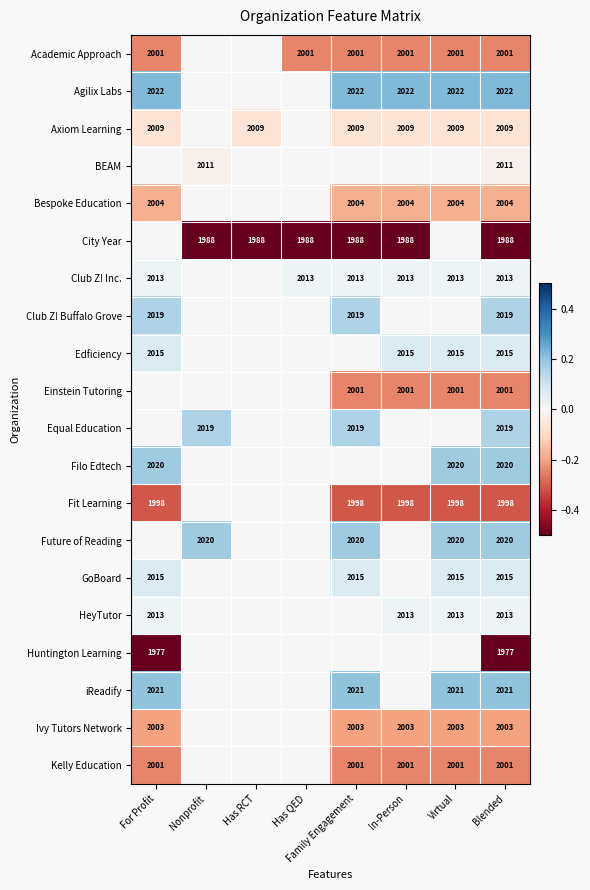

The Ivy Tutors Network series shows 3016 at Blended. True or false?

False